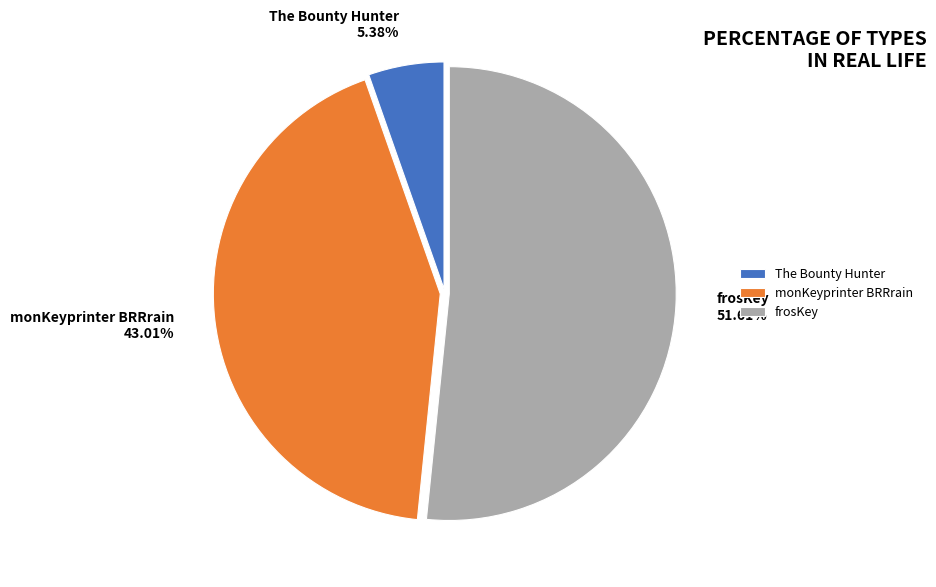

The The Bounty Hunter slice represents 5% of the pie. True or false?

True